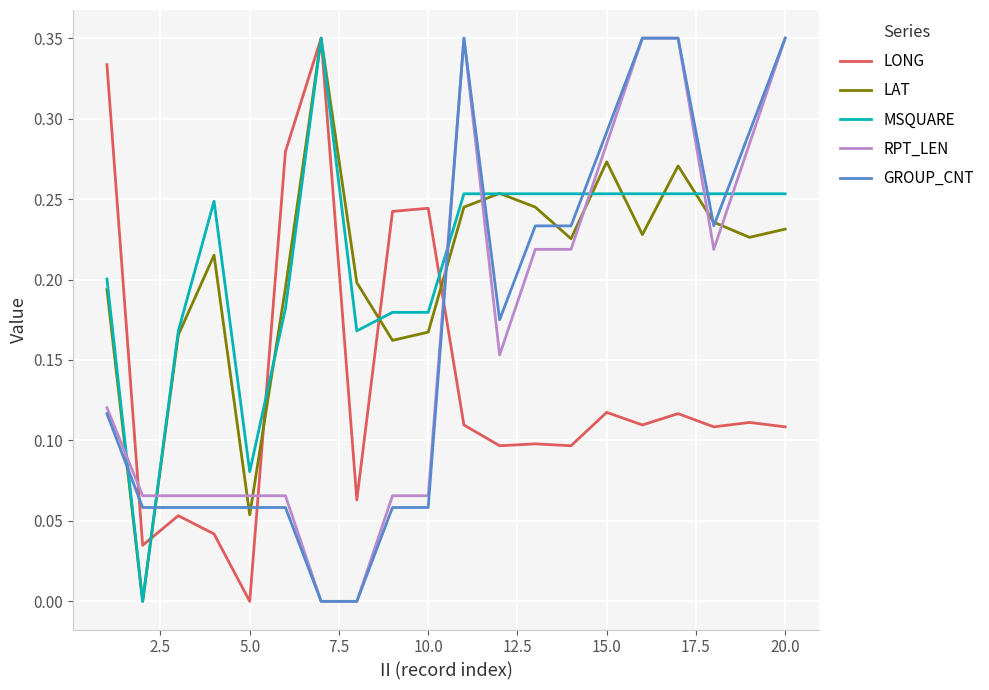

True or false: LONG and GROUP_CNT intersect in this chart.

True